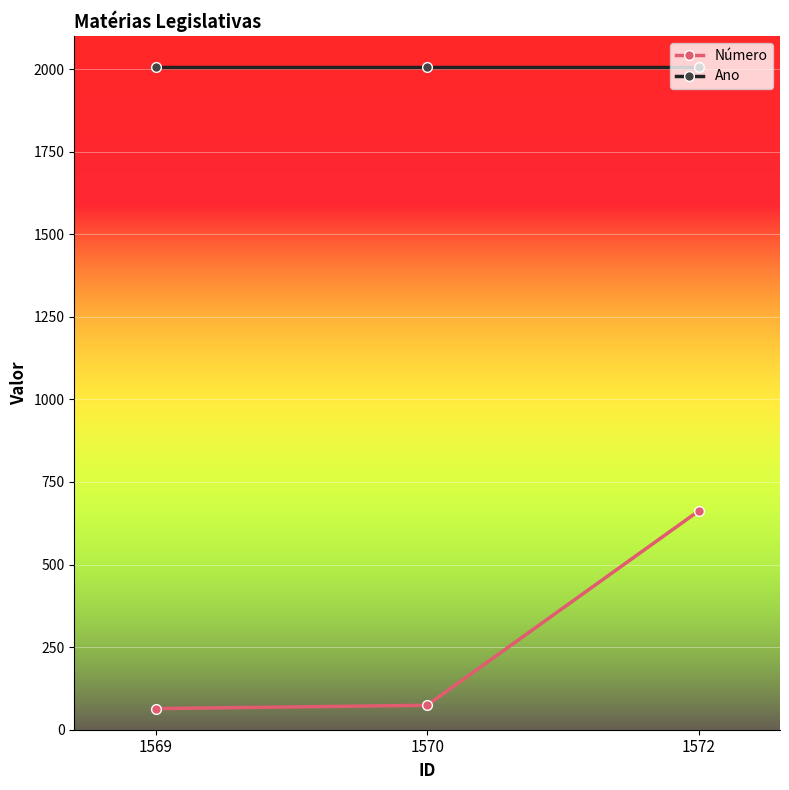

The value of Ano at 1570 is 477. True or false?

False